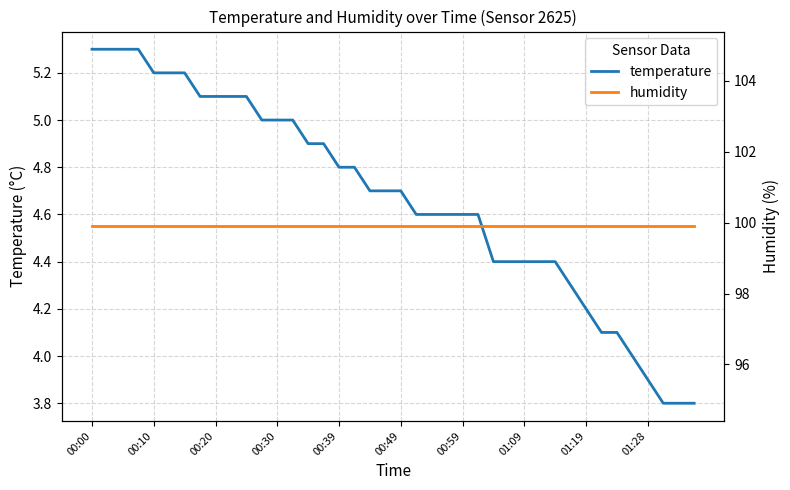

What is the highest value of the temperature series?

5.3